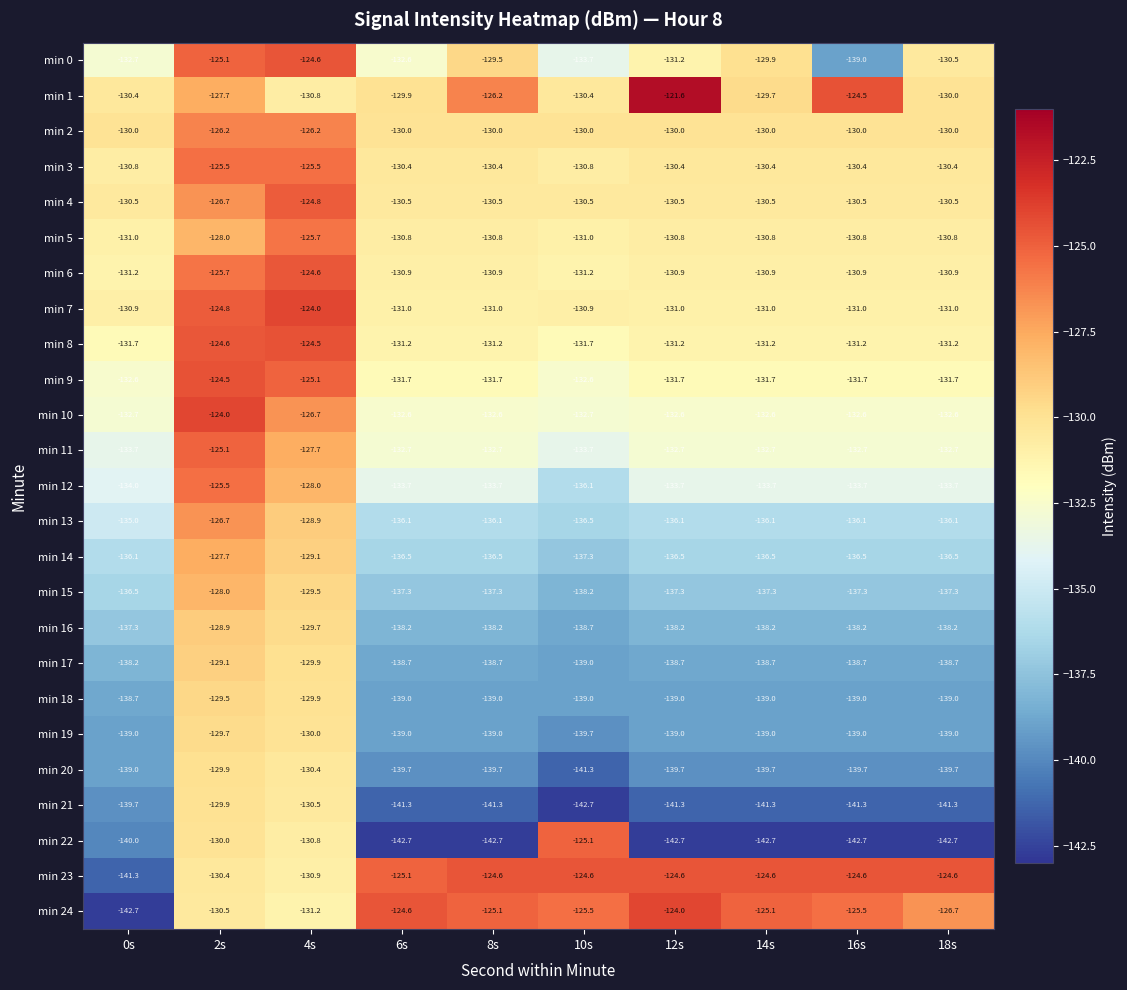

Which series has the largest total across all categories?

min 23